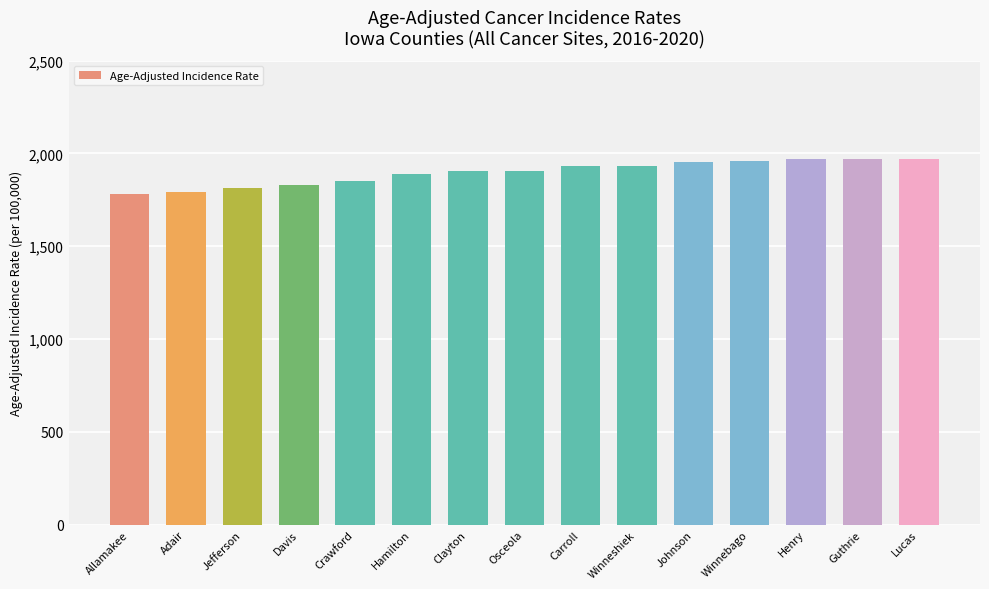

Which has a higher value, Allamakee or Carroll?

Carroll